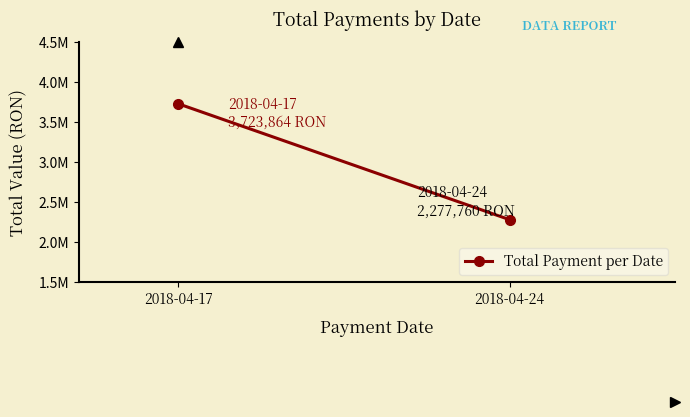

The value at 2018-04-24 is 3299316.2. True or false?

False